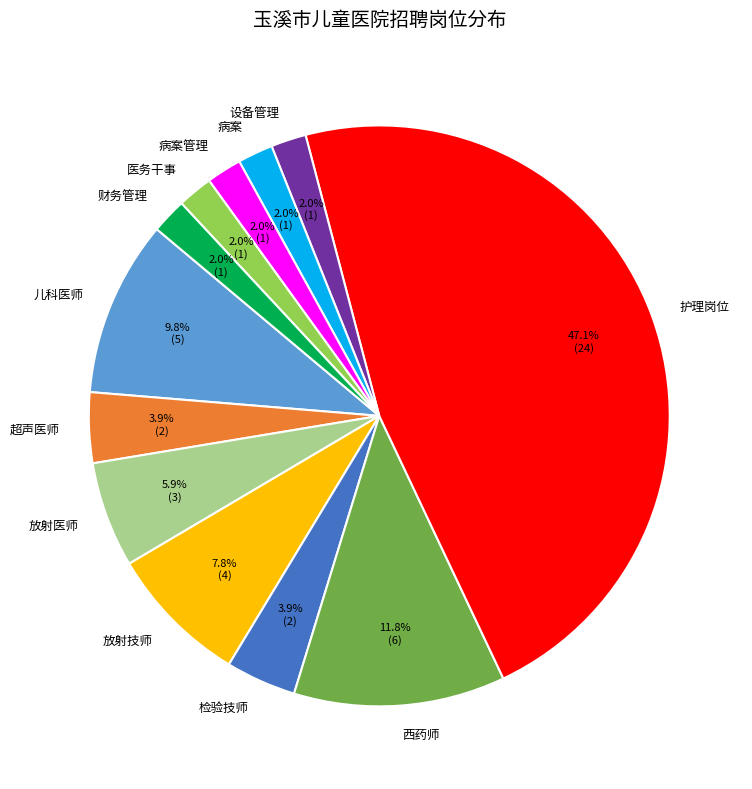

What percentage is the 检验技师 slice, to the nearest percent?

4%